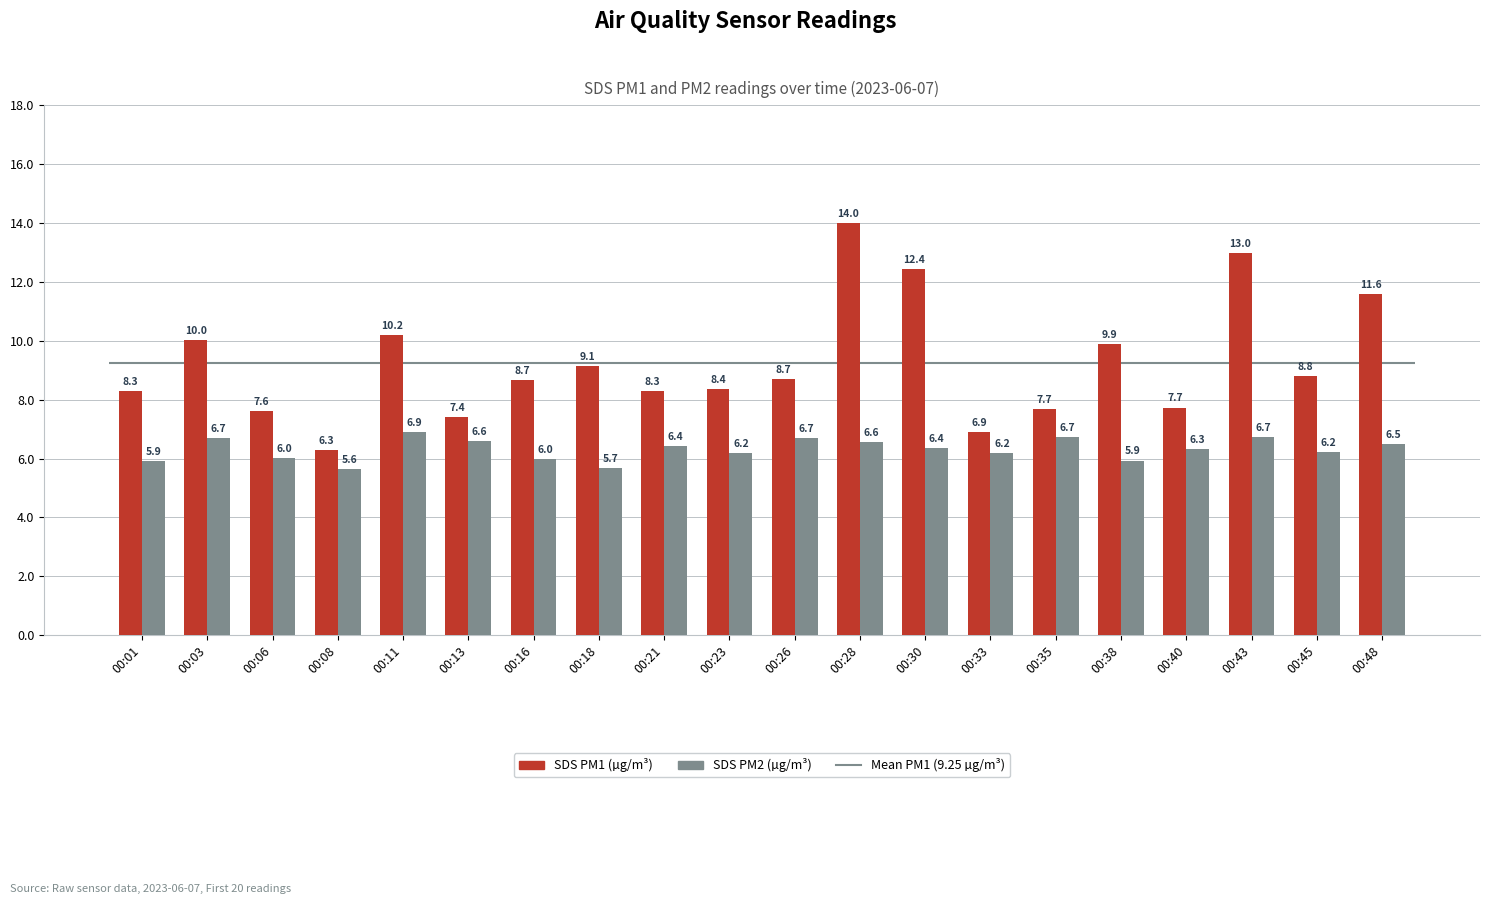

Between 00:03 and 00:30, which series saw the biggest shift?

SDS PM1 (µg/m³)